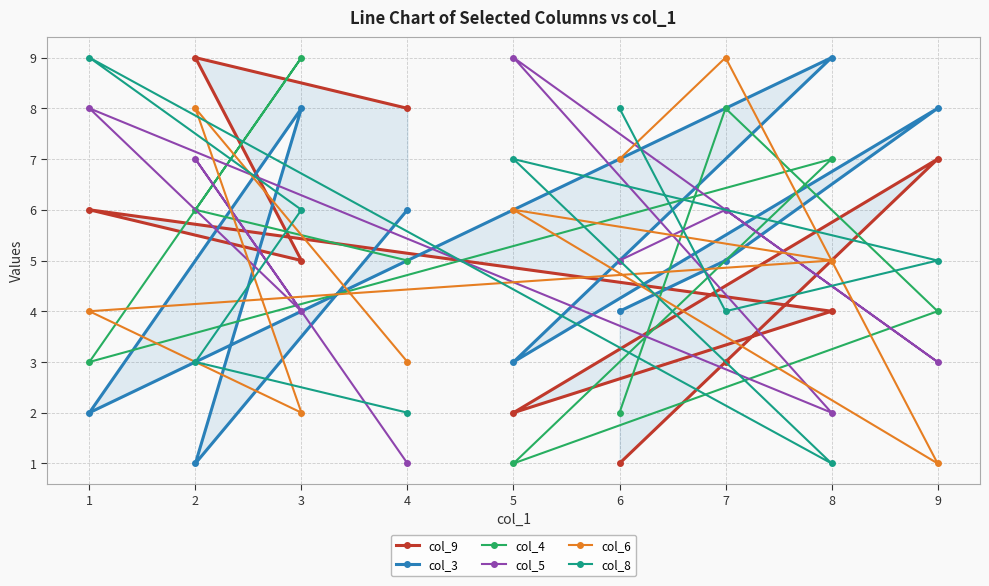

Does the chart have visible grid lines?

Yes